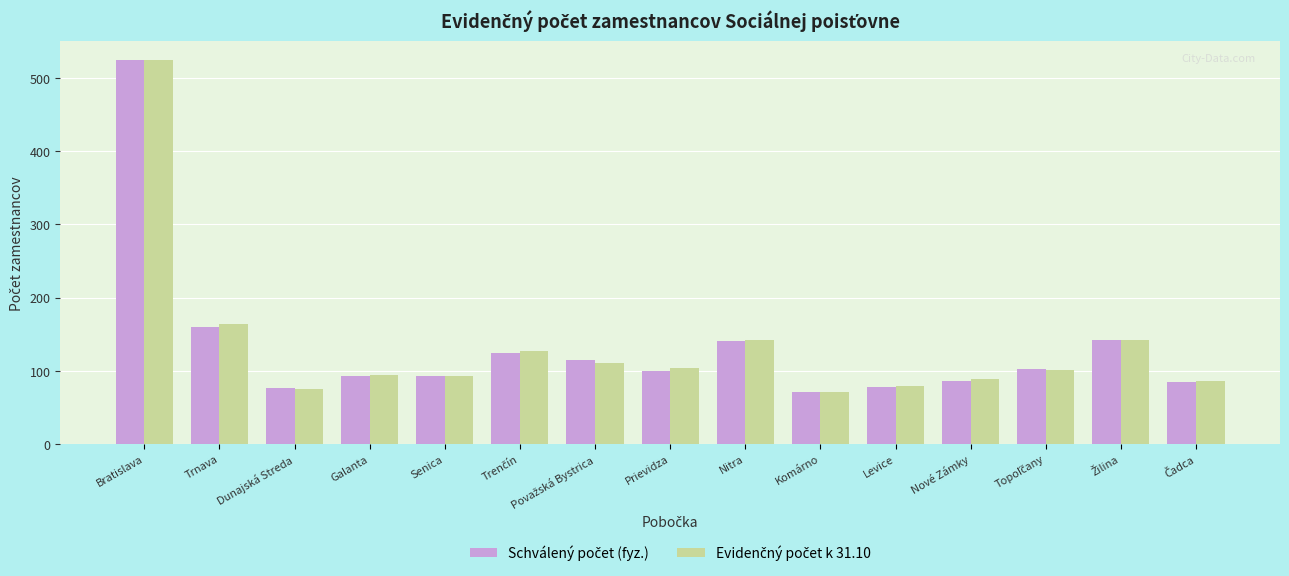

What is the maximum value shown in the chart?

525